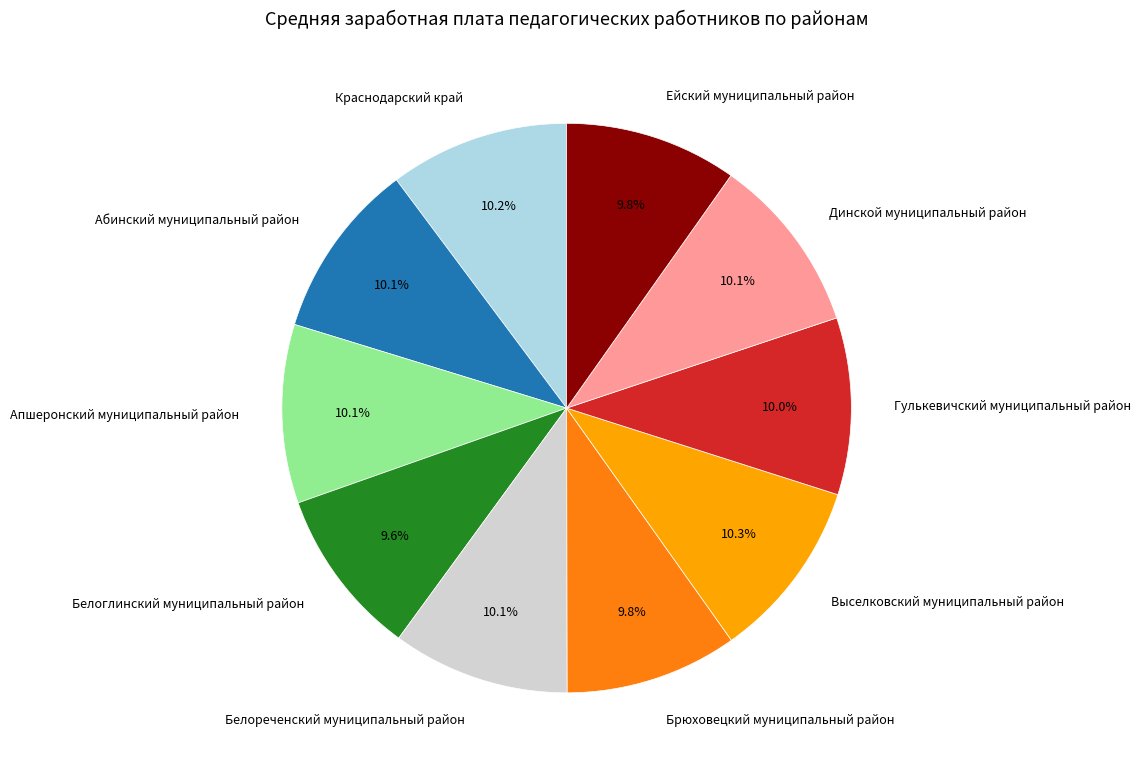

How much of the chart is everything except Брюховецкий муниципальный район?

90.2%